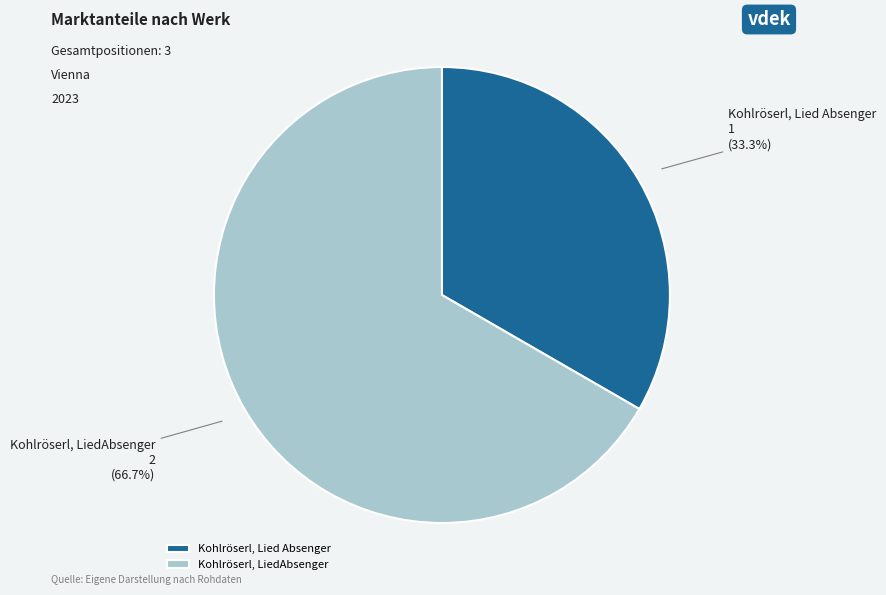

How many segments does this pie chart have?

2